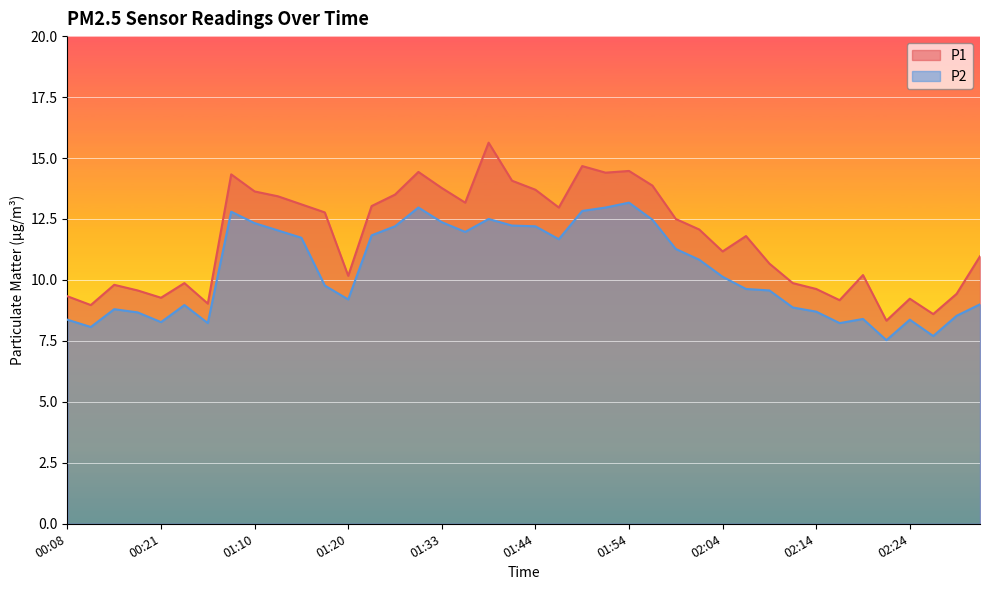

The P2 series shows 7.1 at 02:01. True or false?

False